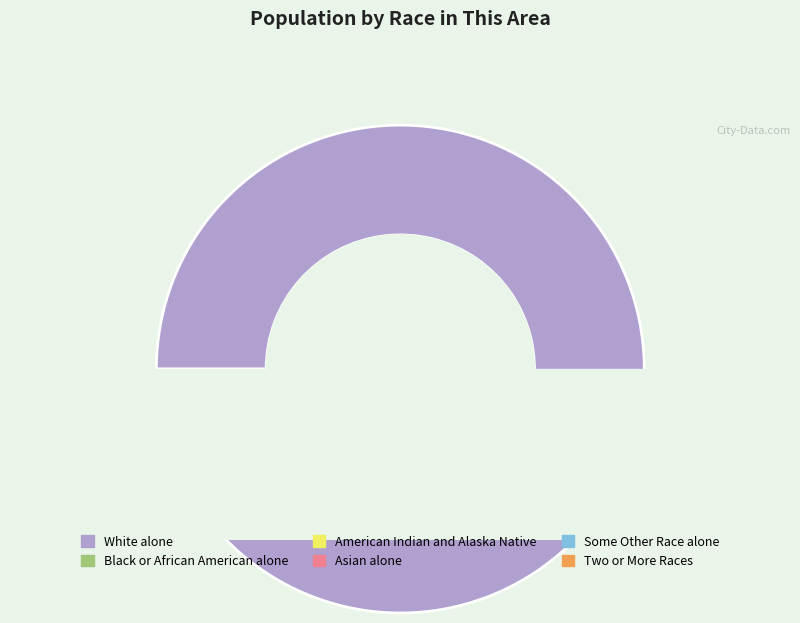

What is the largest slice in the pie chart?

White alone